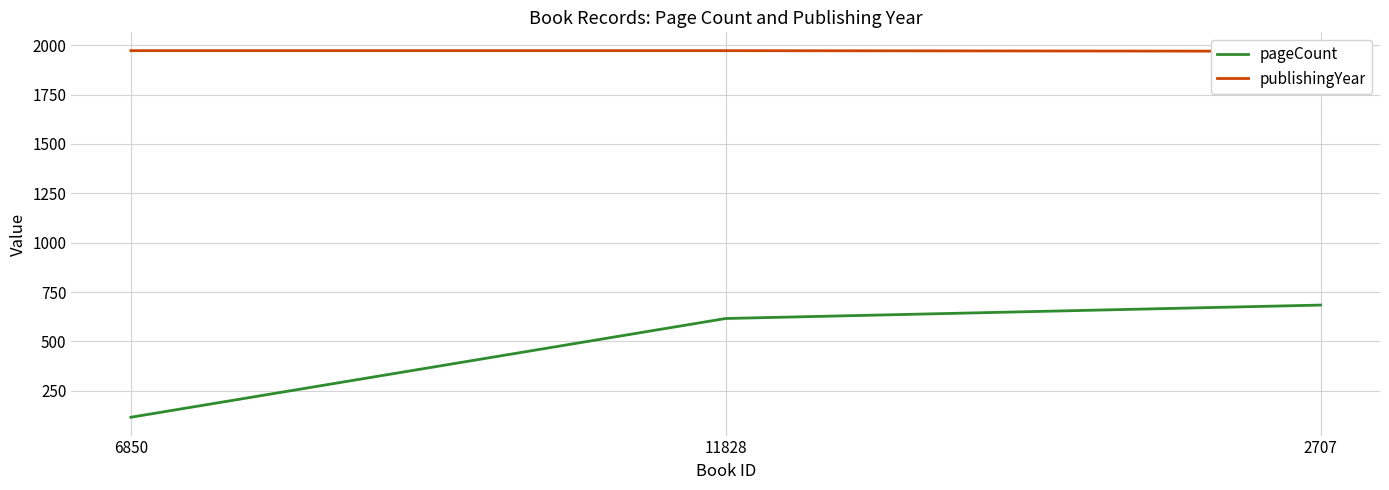

How many publishingYear values are between 1969 and 1972?

3